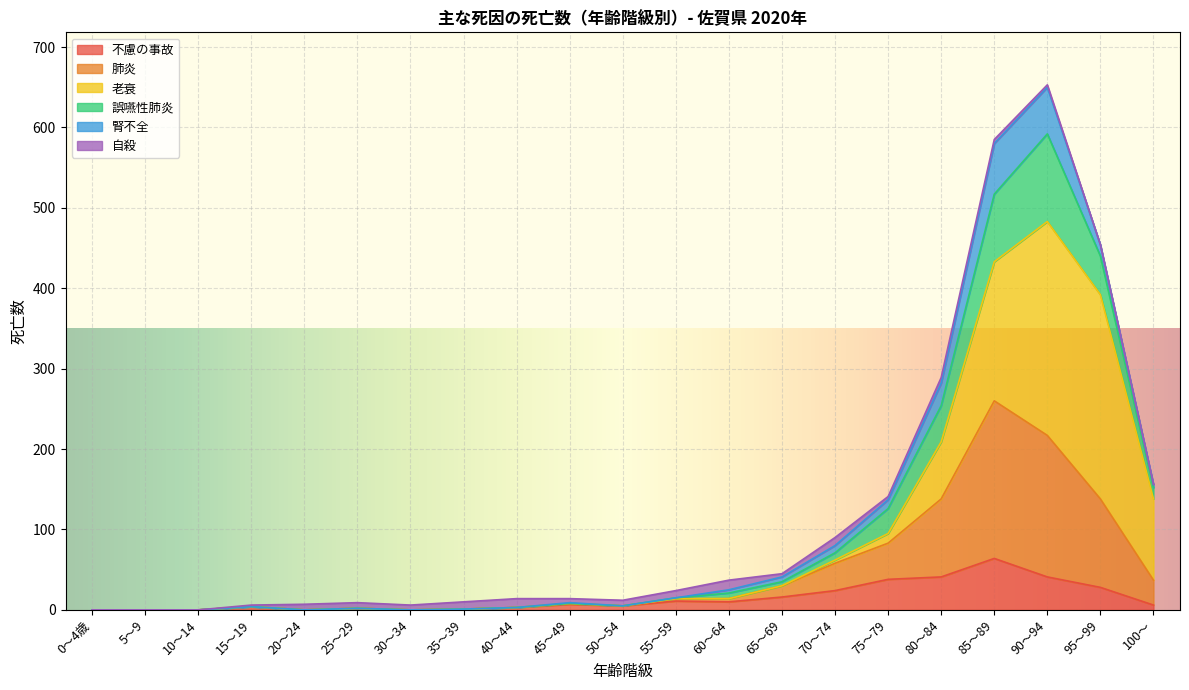

What position from the left is 100～?

21